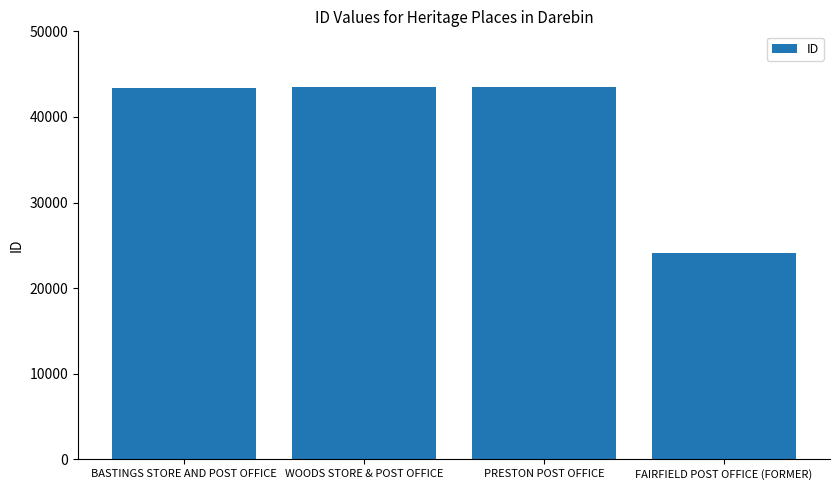

Which category has the lowest value across all series?

FAIRFIELD POST OFFICE (FORMER)